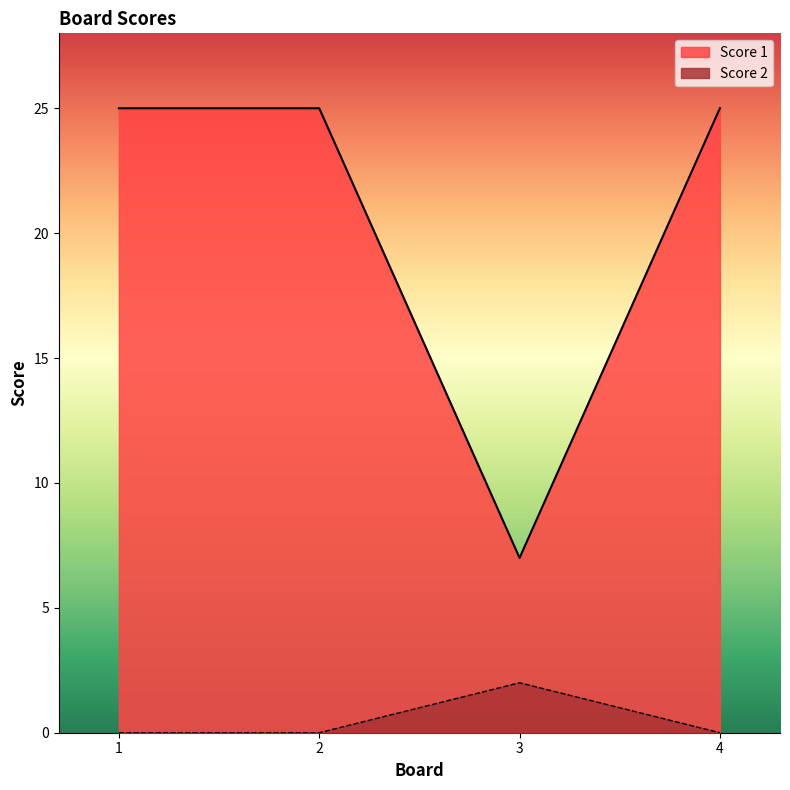

Is the value of Score 1 at 4 greater than the value of Score 2 at 3?

Yes